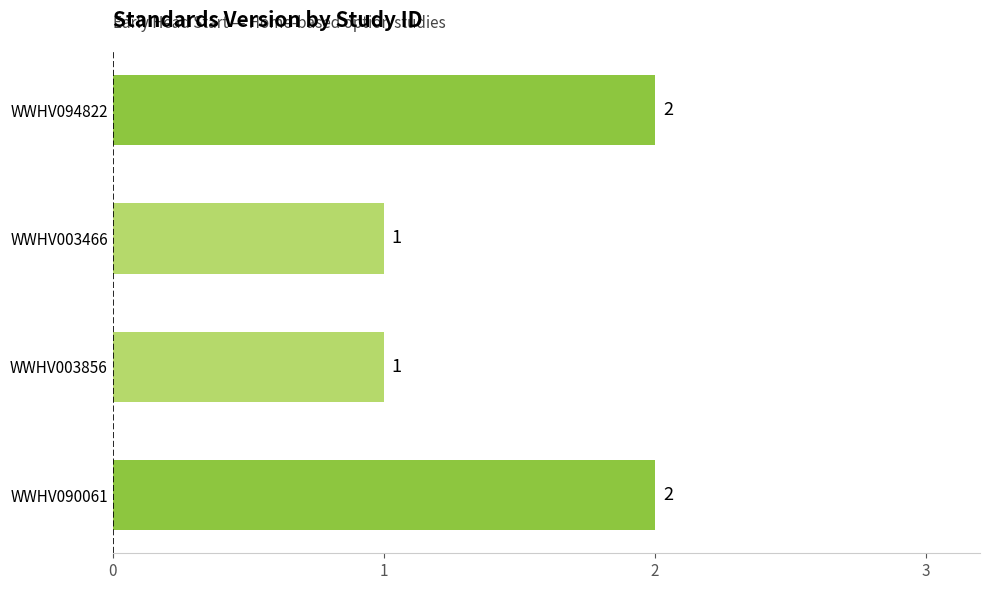

What is the sum of all values?

6